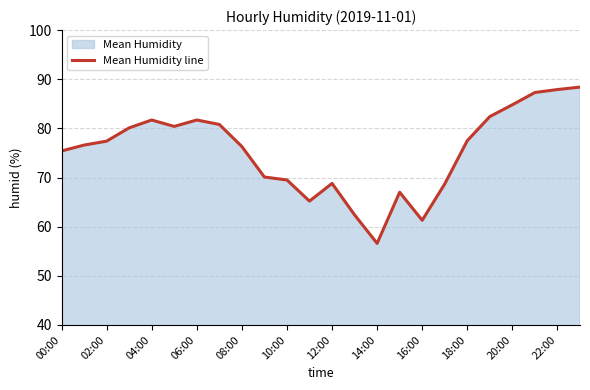

Where does the data first go above 77?

02:00